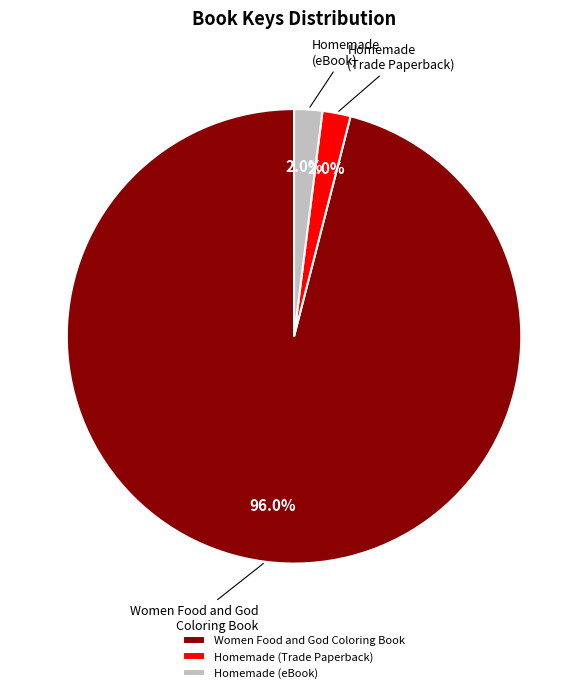

Count the number of slices in the pie.

3